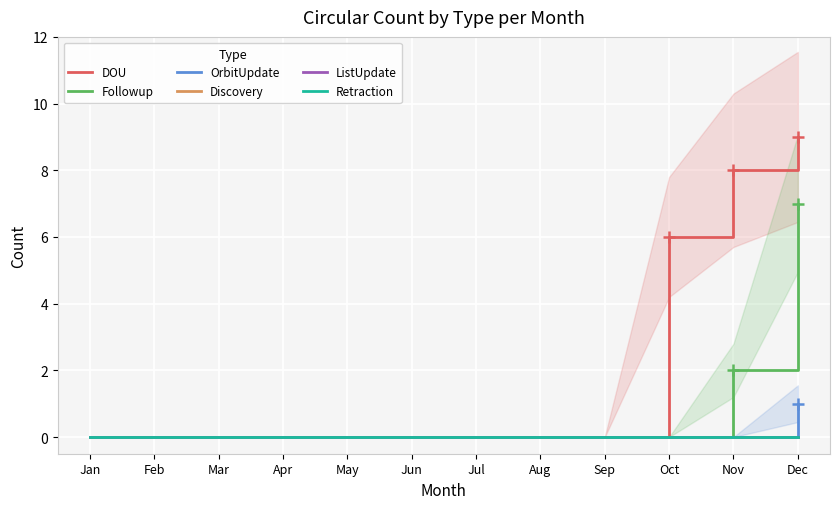

How many values in Followup are above zero?

2